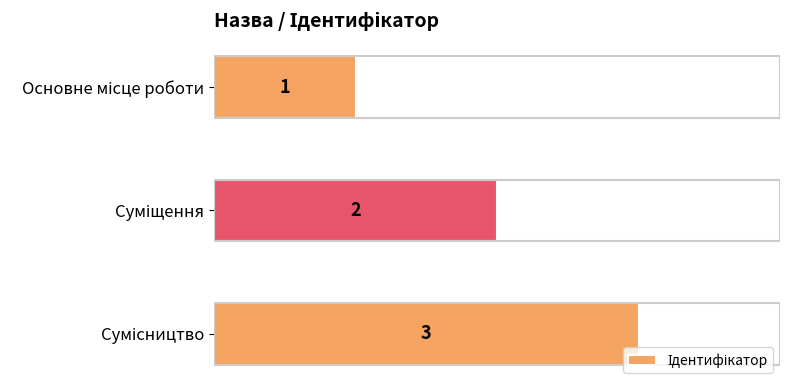

How many series are shown in this chart?

1